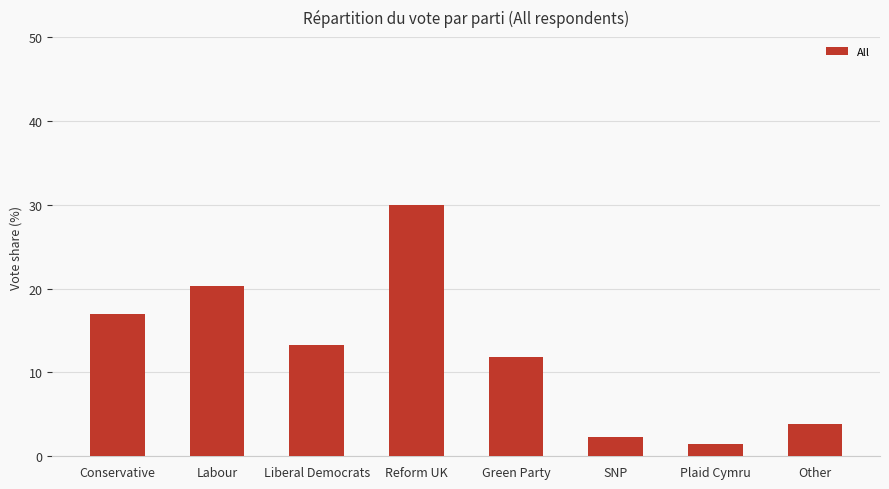

Read the value at Labour.

20.3